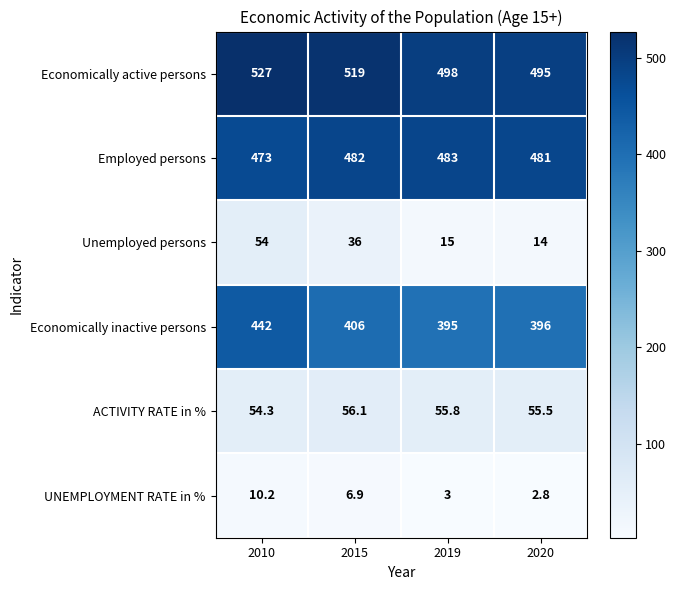

Reading left to right, extract all data points from this chart.

Economically active persons: 527.0	519.0	498.0	495.0
Employed persons: 473.0	482.0	483.0	481.0
Unemployed persons: 54.0	36.0	15.0	14.0
Economically inactive persons: 442.0	406.0	395.0	396.0
ACTIVITY RATE in %: 54.3	56.1	55.8	55.5
UNEMPLOYMENT RATE in %: 10.2	6.9	3.0	2.8